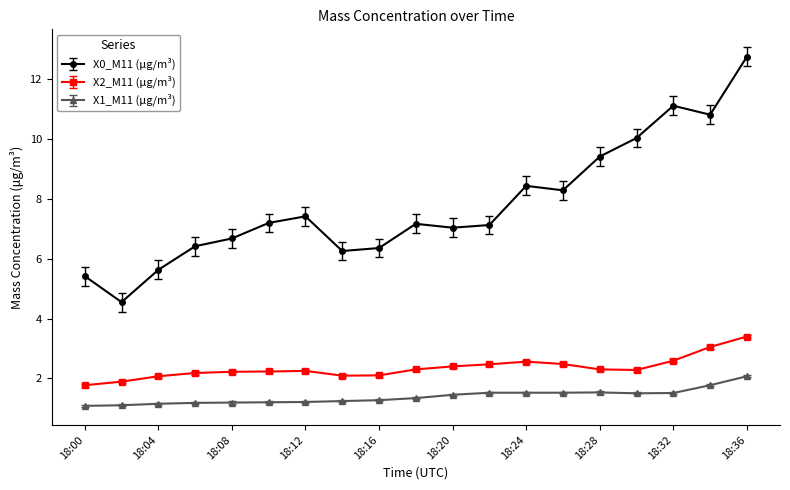

Which series has the largest range (max minus min)?

X0_M11 (μg/m³)